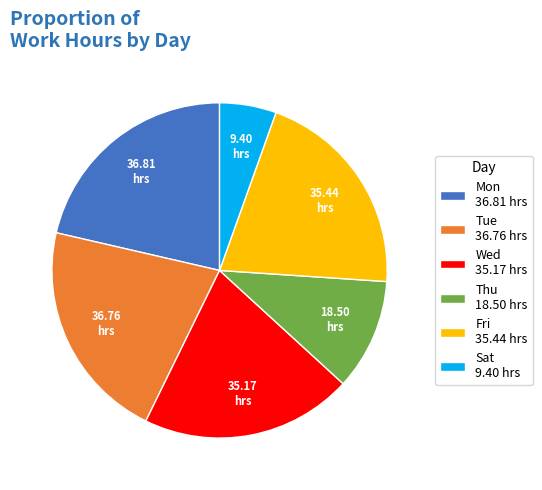

Do Sat 9.40 hrs and Tue 36.76 hrs together represent more than half of the pie?

No